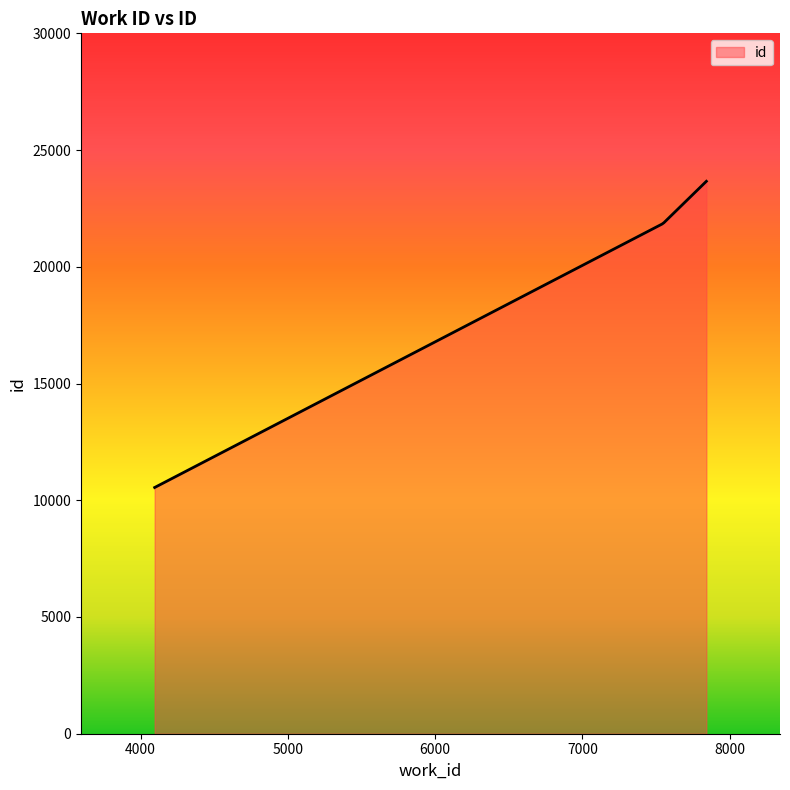

What is the minimum value shown in the chart?

10547.0